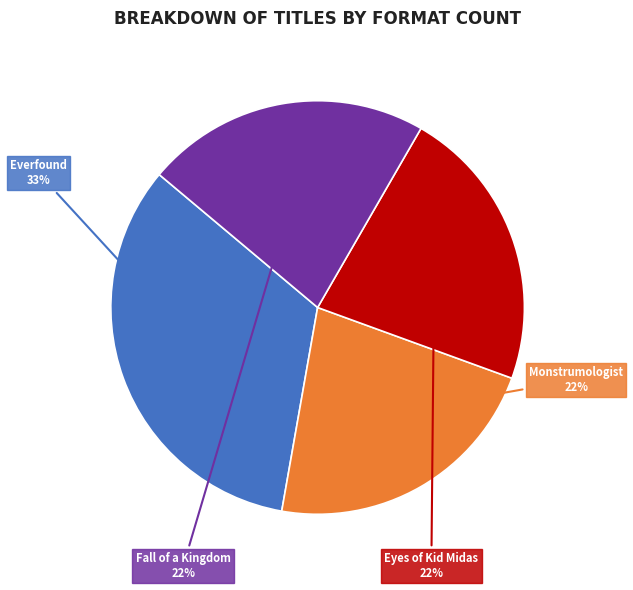

To the nearest percent, what is the average slice percentage?

25%